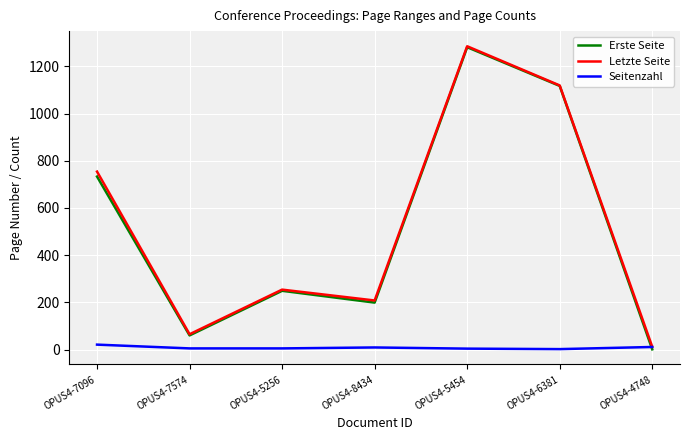

The value of Letzte Seite at OPUS4-7574 is 108. True or false?

False